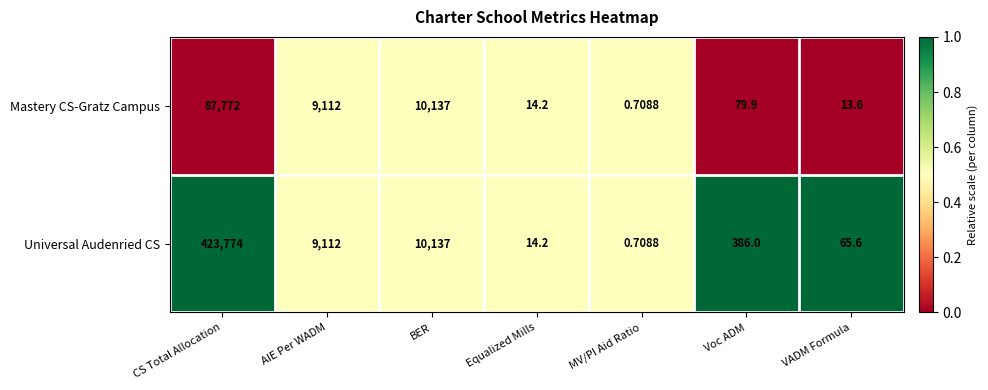

At which category is the sum across all series the highest?

CS Total Allocation